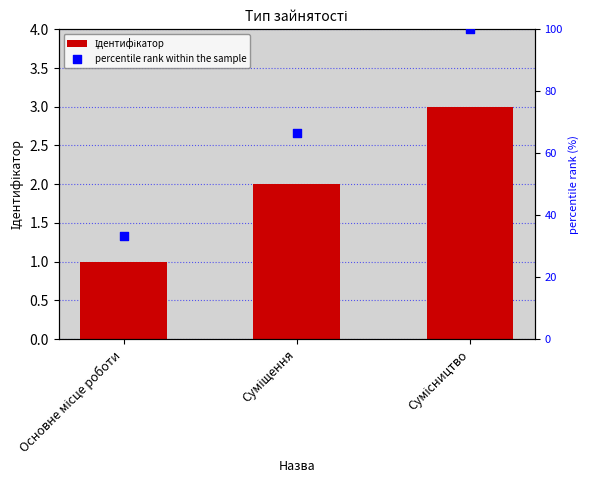

Is the value of percentile rank within the sample at Сумісництво greater than the value of Ідентифікатор at Сумісництво?

Yes